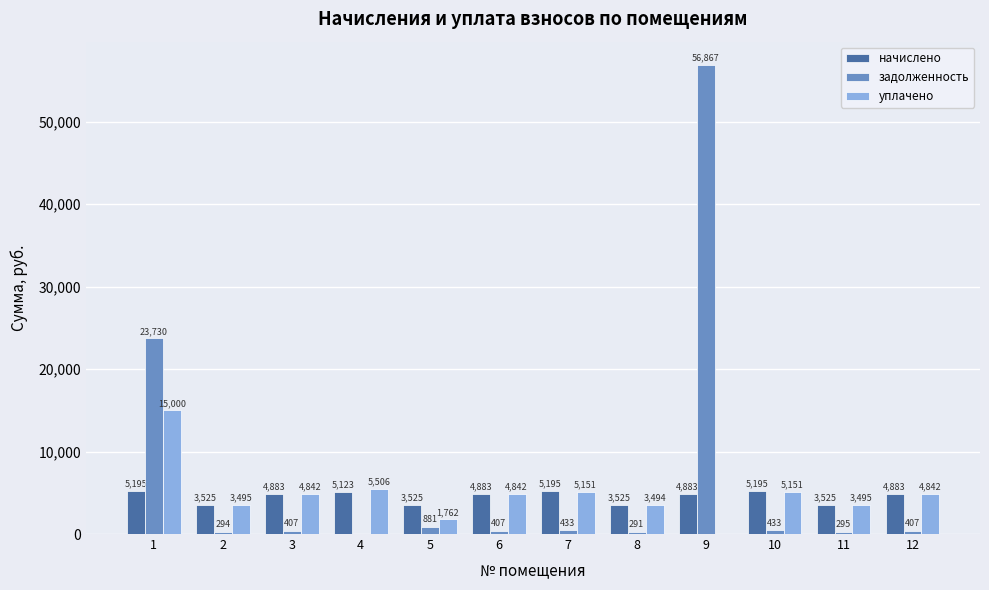

What are all the series names shown in the legend?

начислено, задолженность, уплачено